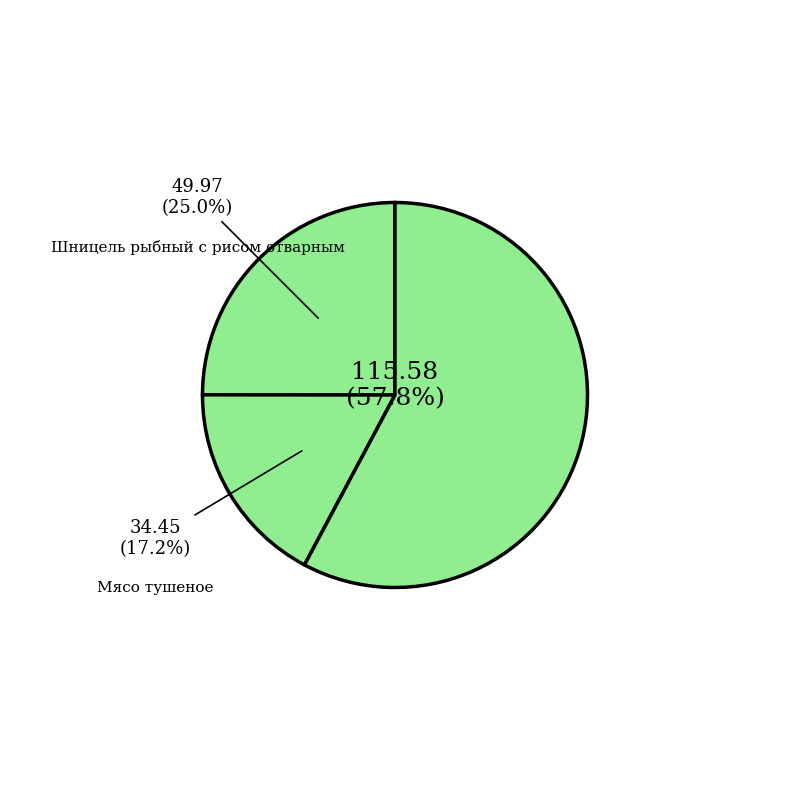

Does Напиток лимонный represent more than half of the total?

No